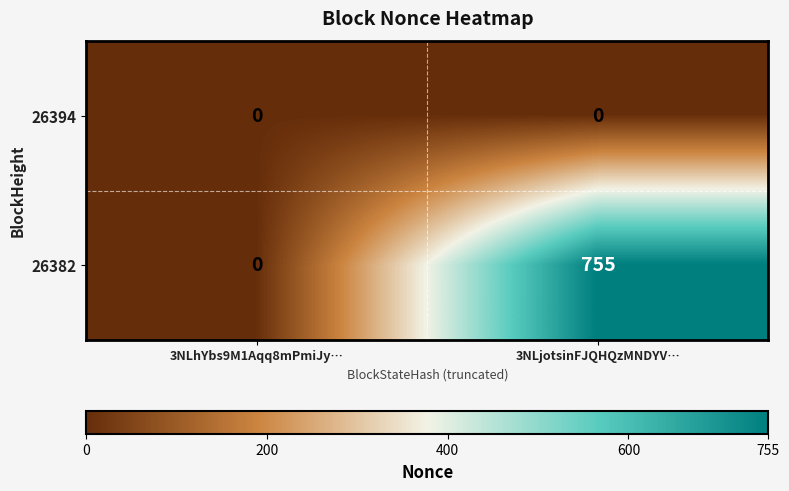

Reading right to left, transcribe all the data shown in this chart.

26394: 3NLjotsinFJQHQzMNDYV…=0	3NLhYbs9M1Aqq8mPmiJy…=0
26382: 3NLjotsinFJQHQzMNDYV…=755	3NLhYbs9M1Aqq8mPmiJy…=0